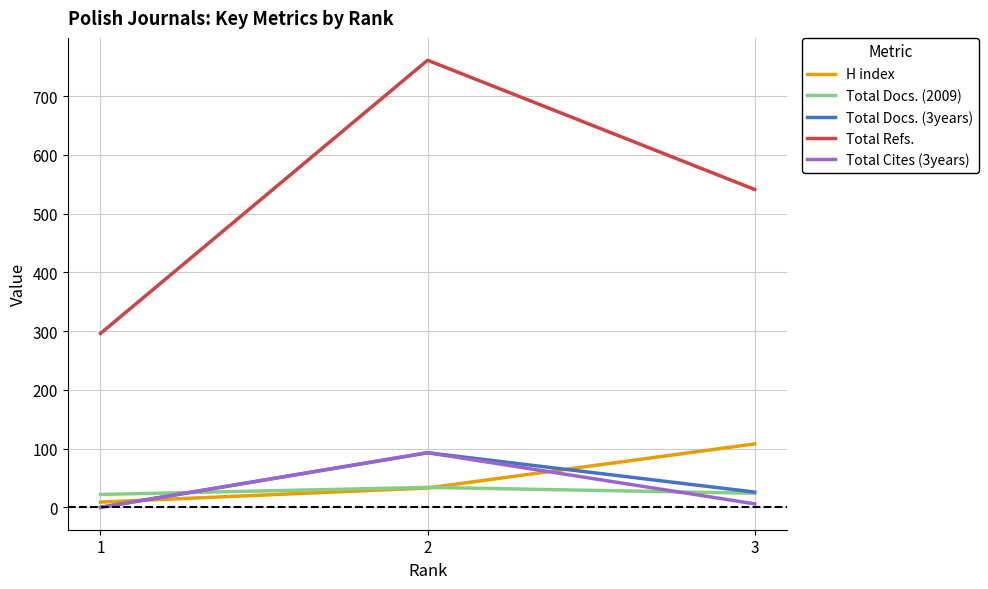

Is it true that Total Refs. equals 761 at 2?

True